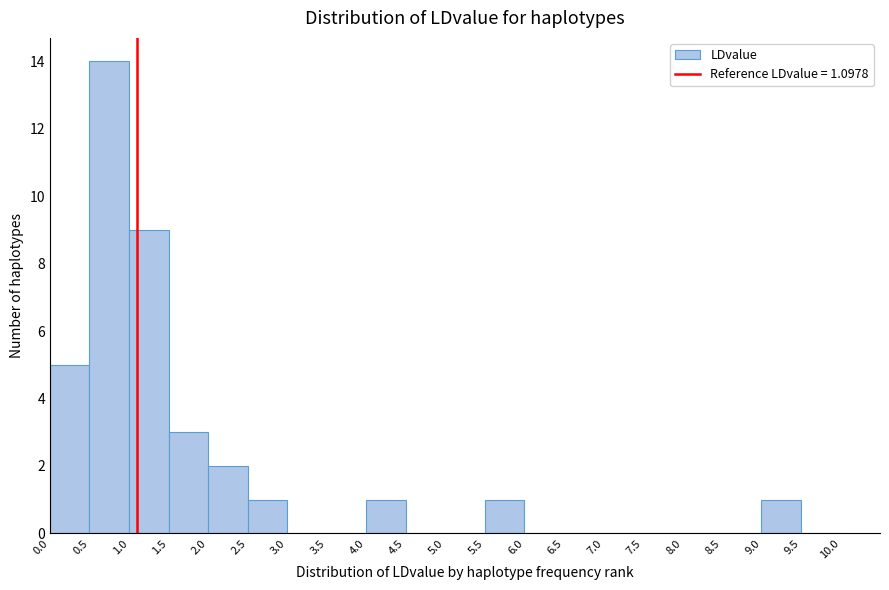

Reading left to right, transcribe this chart: for each bar, give the range it covers on the x-axis and its height. The values are not printed on the chart, so give them approximately, as read against the axis.

0.0 to 0.5: 5
0.5 to 1.0: 14
1.0 to 1.5: 9
1.5 to 2.0: 3
2.0 to 2.5: 2
2.5 to 3.0: 1
3.0 to 3.5: 0
3.5 to 4.0: 0
4.0 to 4.5: 1
4.5 to 5.0: 0
5.0 to 5.5: 0
5.5 to 6.0: 1
6.0 to 6.5: 0
6.5 to 7.0: 0
7.0 to 7.5: 0
7.5 to 8.0: 0
8.0 to 8.5: 0
8.5 to 9.0: 0
9.0 to 9.5: 1
9.5 to 10.0: 0